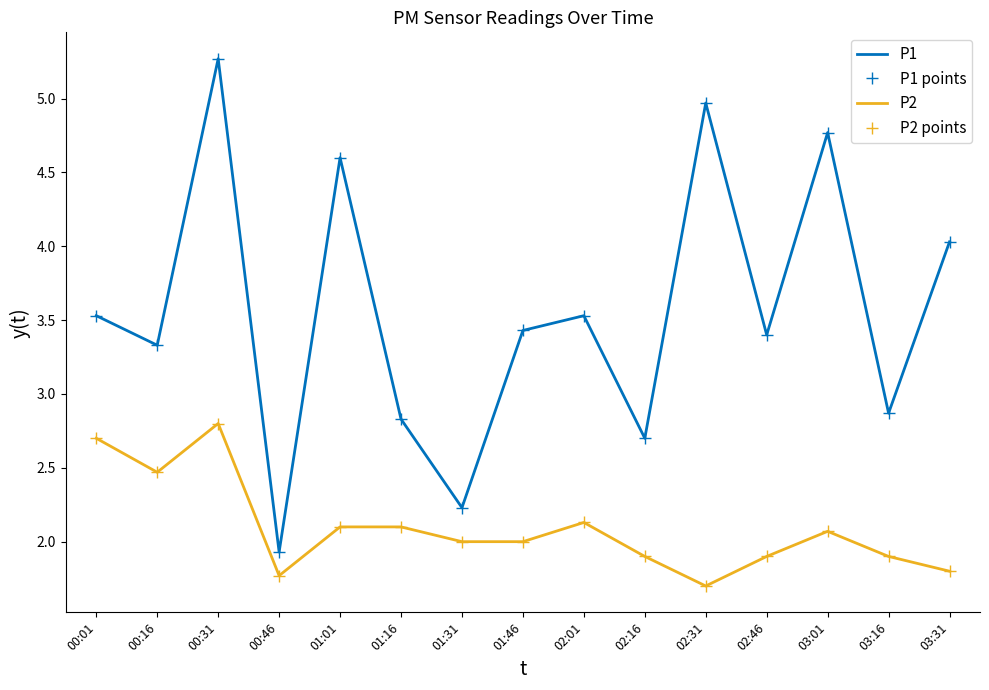

At which category does P2 reach its first local valley?

00:16